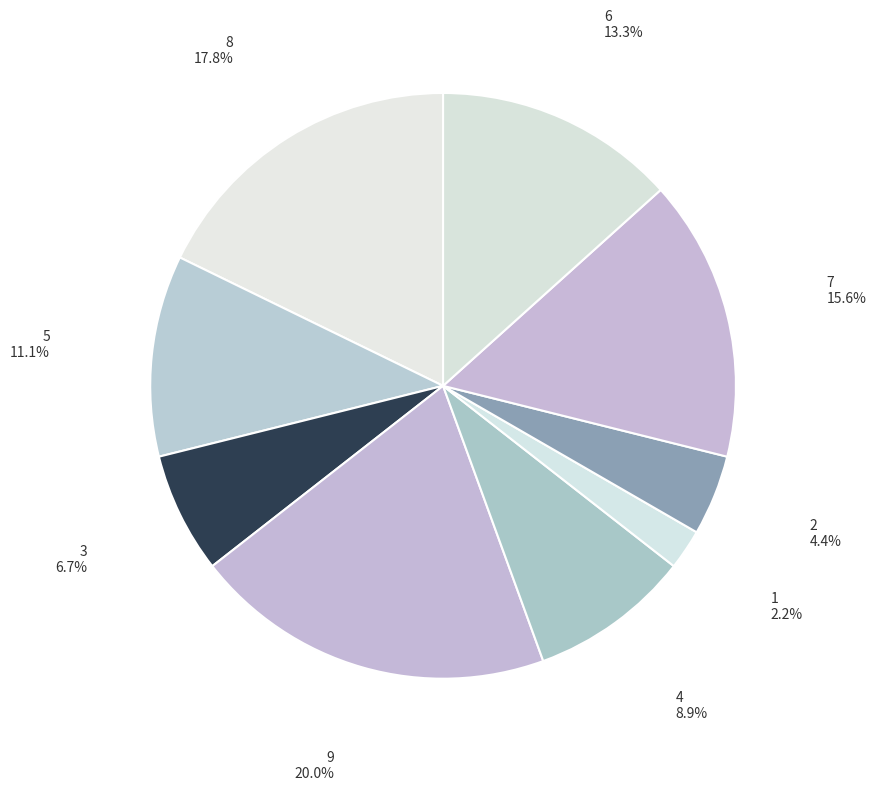

To the nearest percent, what is the average slice percentage?

11%